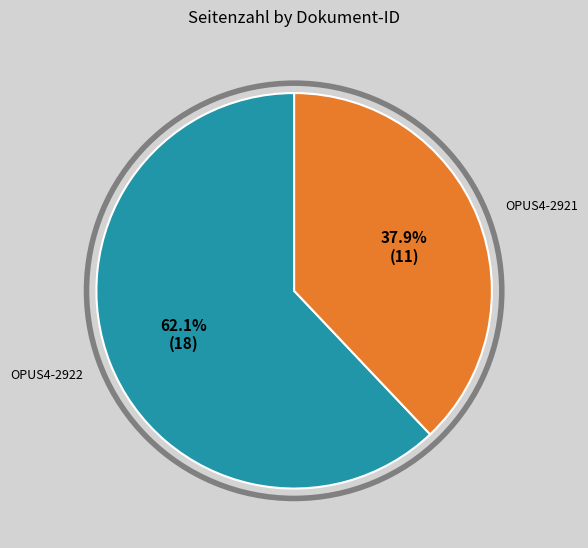

To the nearest percent, what percentage of the pie is OPUS4-2922?

62%